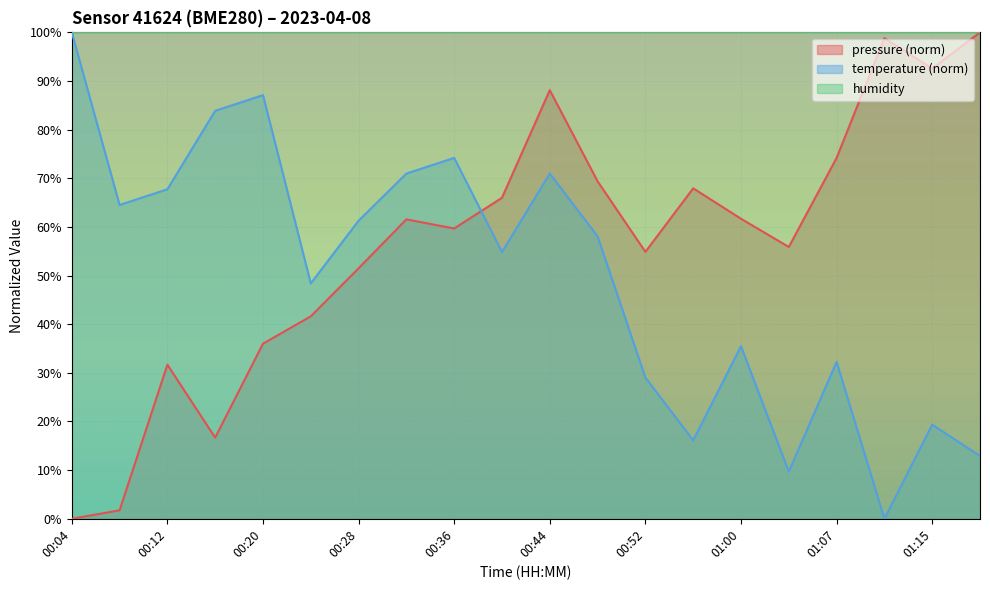

Between 00:52 and 01:07, which series saw the biggest shift?

pressure (norm)